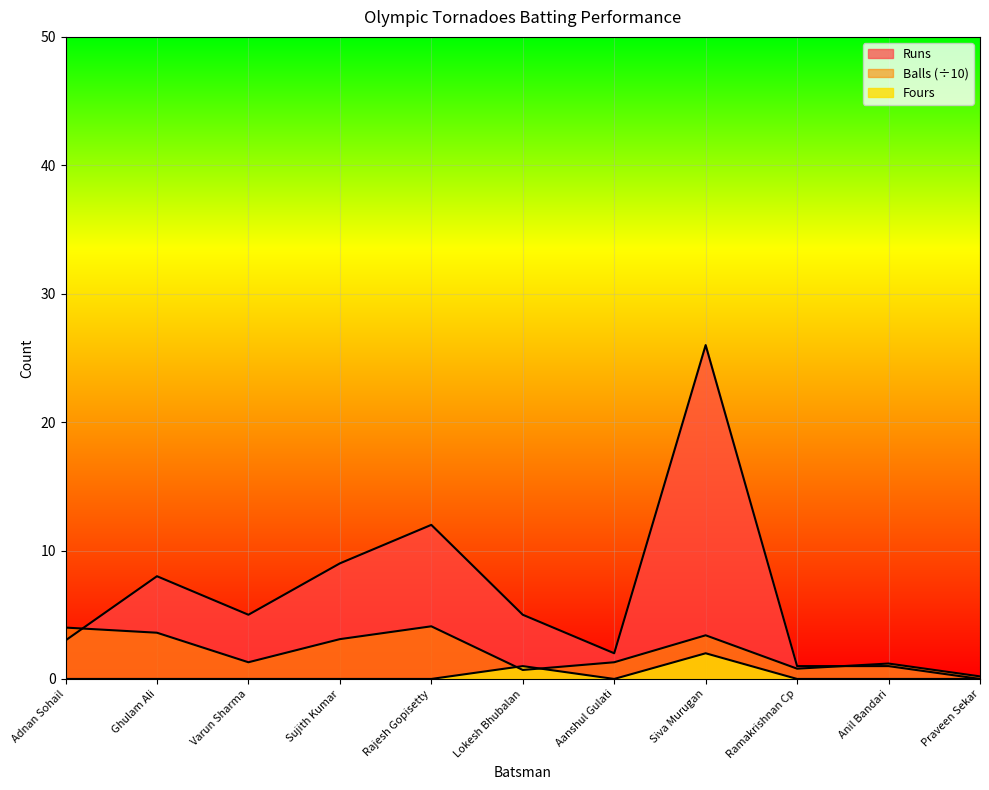

What is the approximate value of Runs at Varun Sharma?

5.0